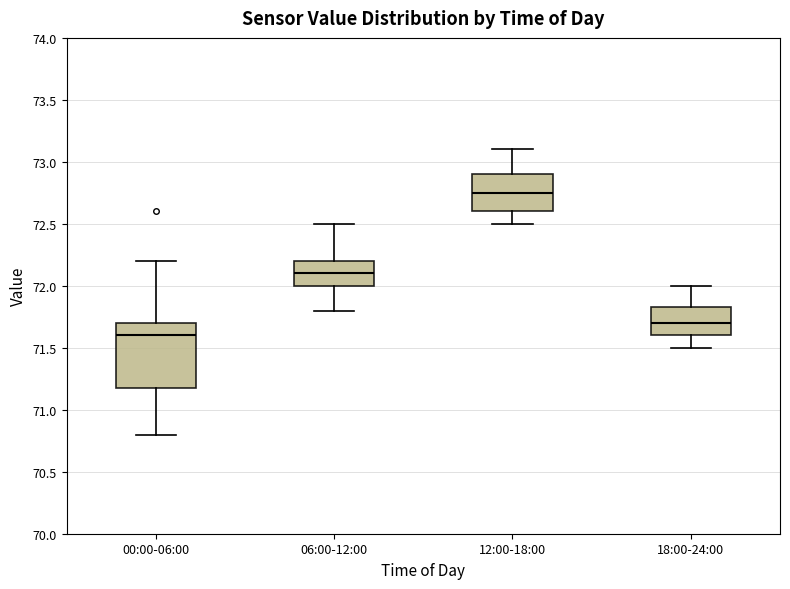

Reading left to right, read every box against the y-axis: the position of its median line, the range the box covers, and the ends of its whiskers. The values are not printed on the chart, so give them approximately, as read against the axis.

00:00-06:00: median 71.60, box 71.20 to 71.70, whiskers 70.80 to 72.20
06:00-12:00: median 72.10, box 72.00 to 72.20, whiskers 71.80 to 72.50
12:00-18:00: median 72.75, box 72.60 to 72.90, whiskers 72.50 to 73.10
18:00-24:00: median 71.70, box 71.60 to 71.85, whiskers 71.50 to 72.00